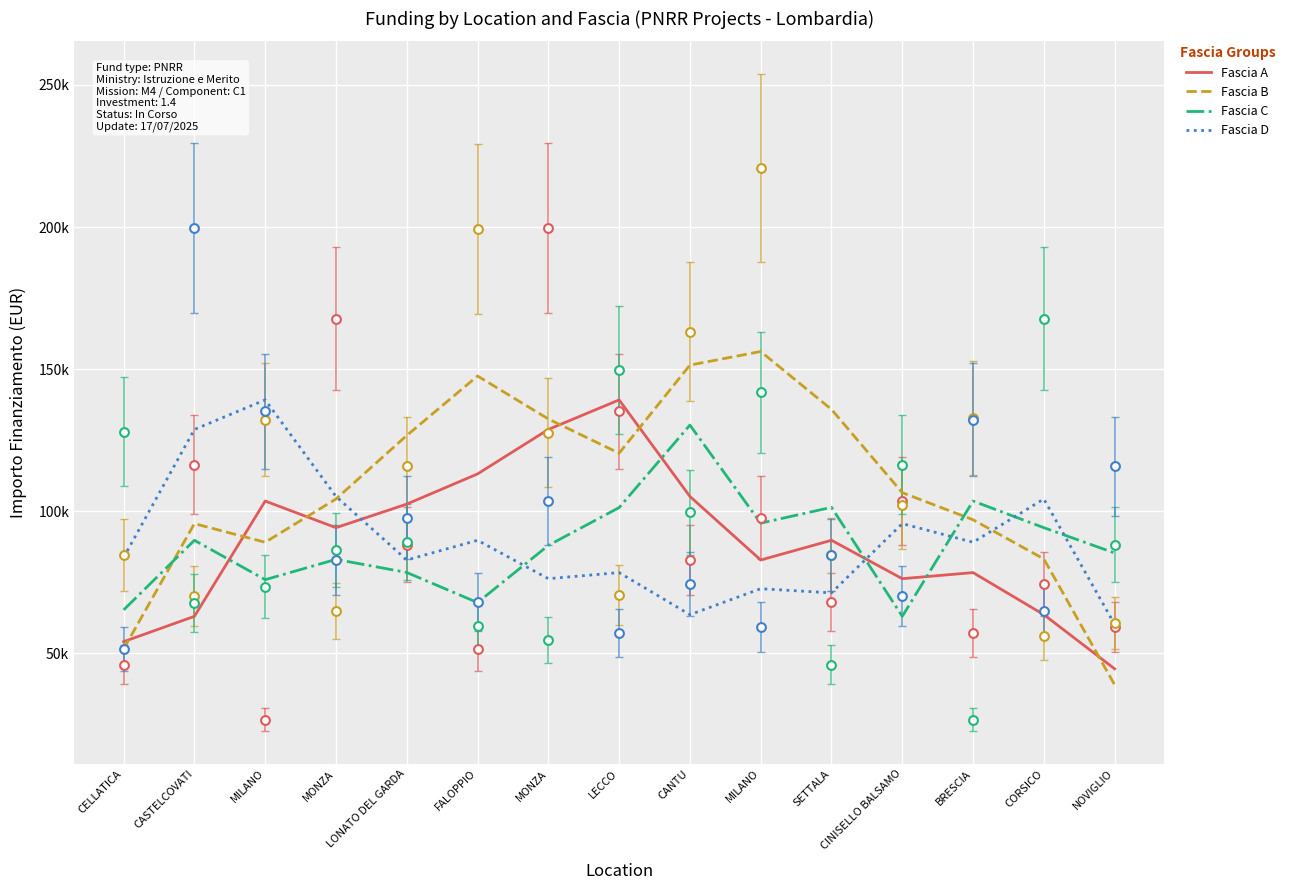

Is the value of Fascia A at MILANO greater than the value of Fascia C at CASTELCOVATI?

Yes